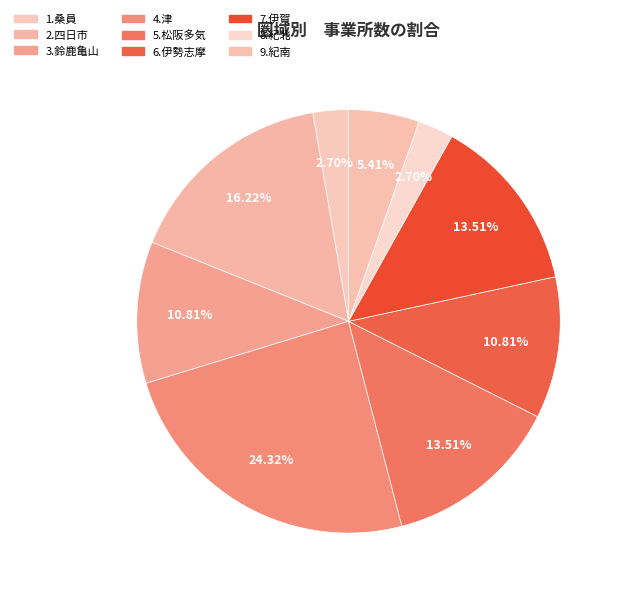

Which slice is the largest?

4.津